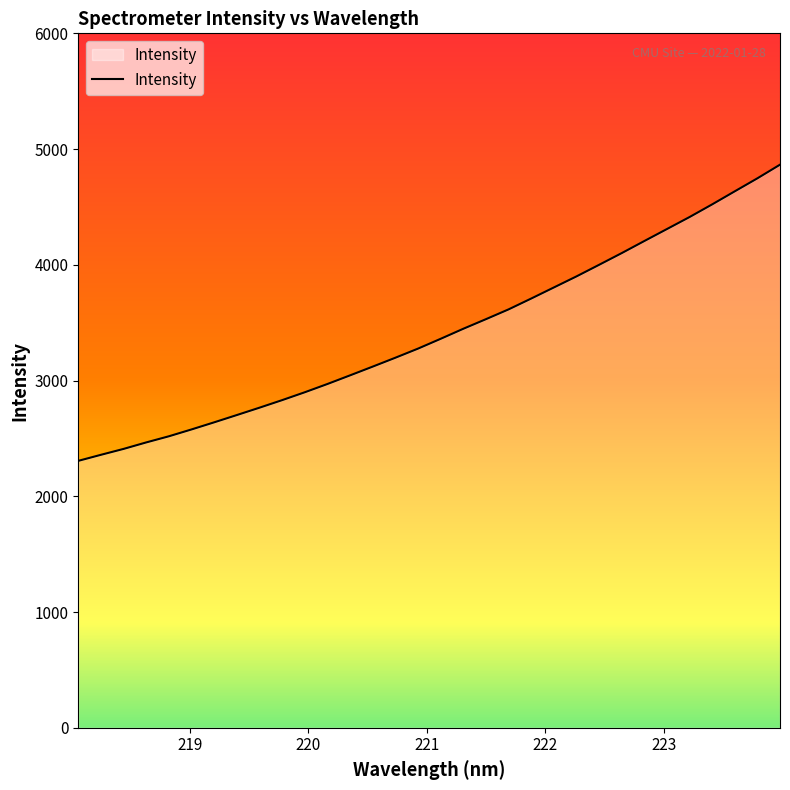

What is the minimum value shown in the chart?

2306.1